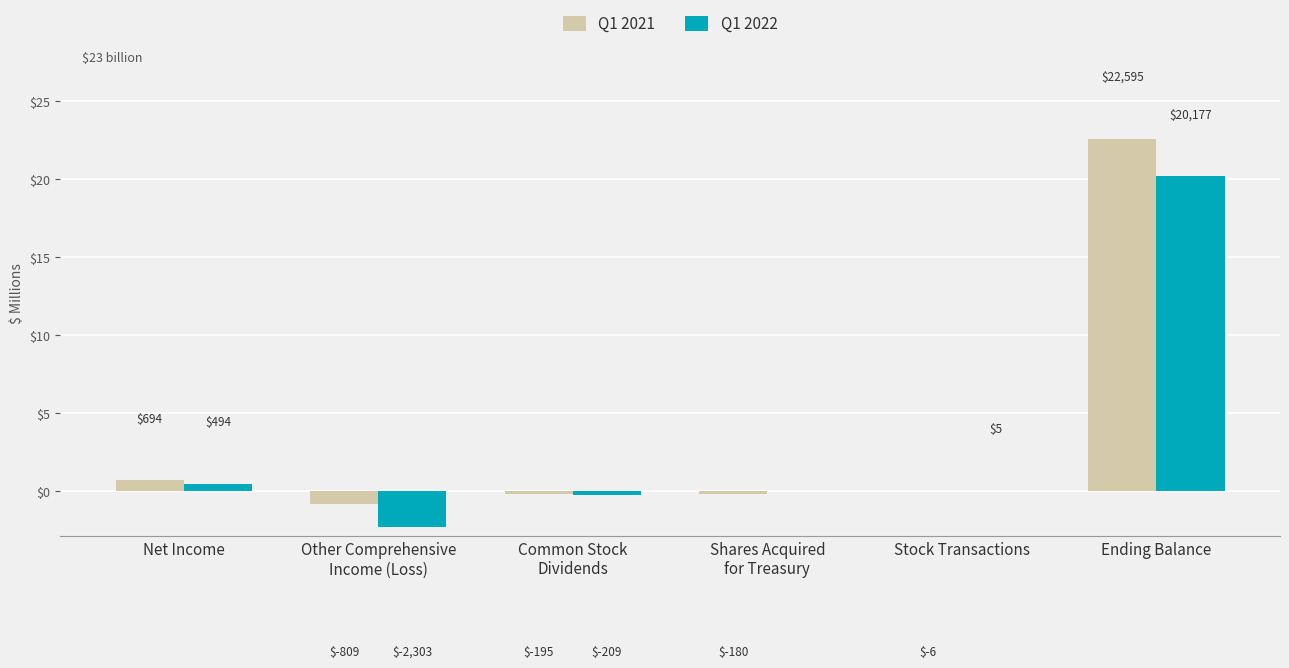

At which label does Q1 2021 reach its peak?

Ending Balance